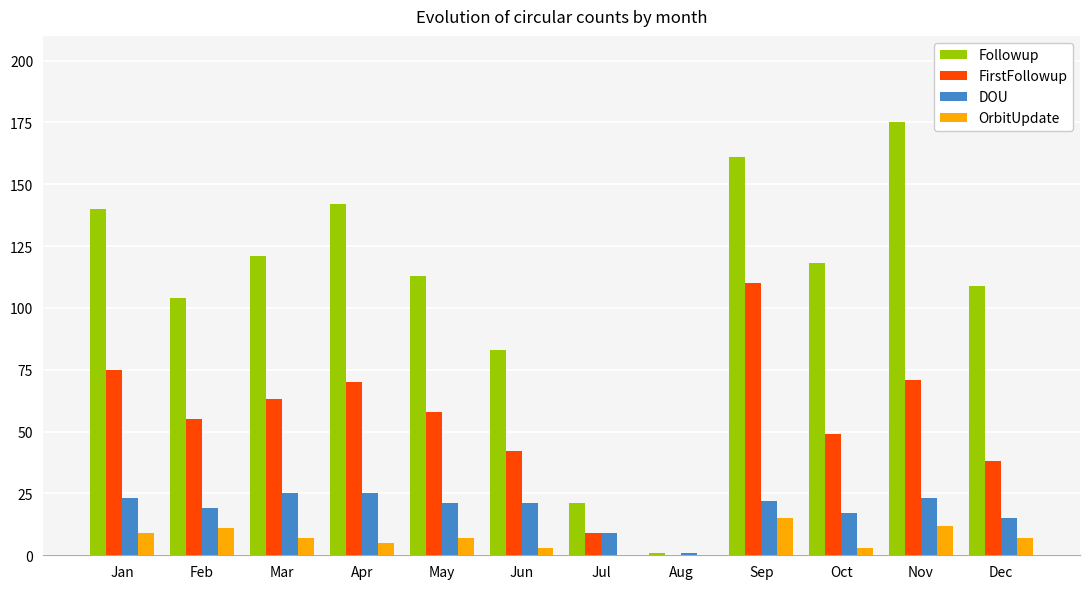

Are the bars horizontal?

No